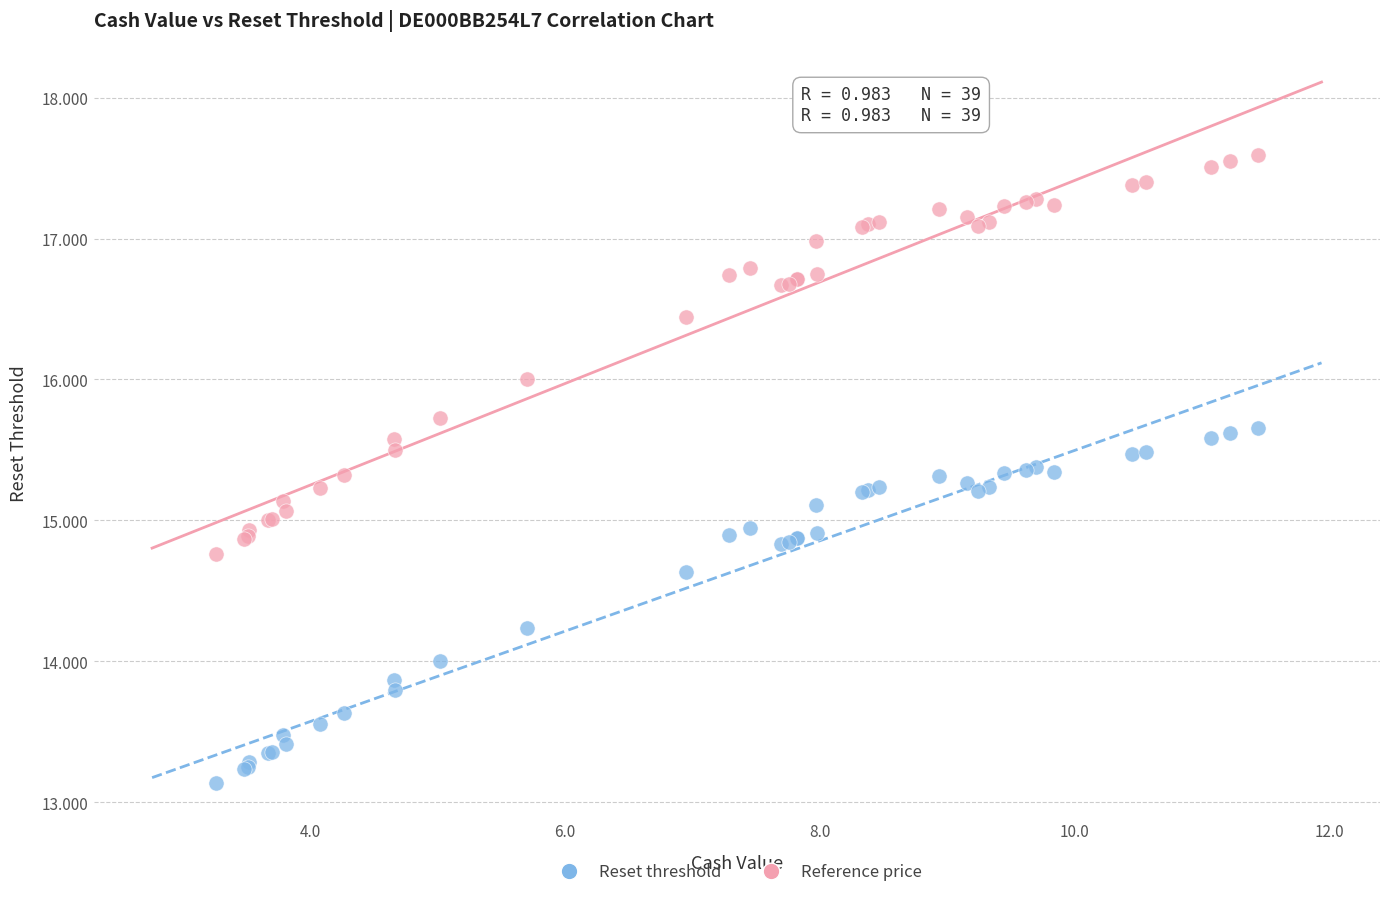

What is the X range (max minus min) for the scatter plot?

8.2